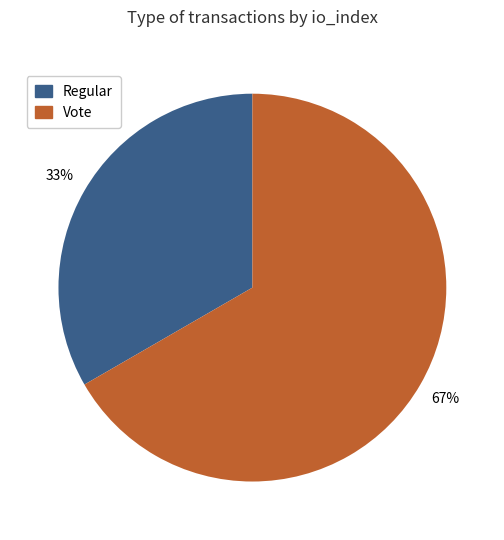

Is there a majority slice in this chart?

Yes